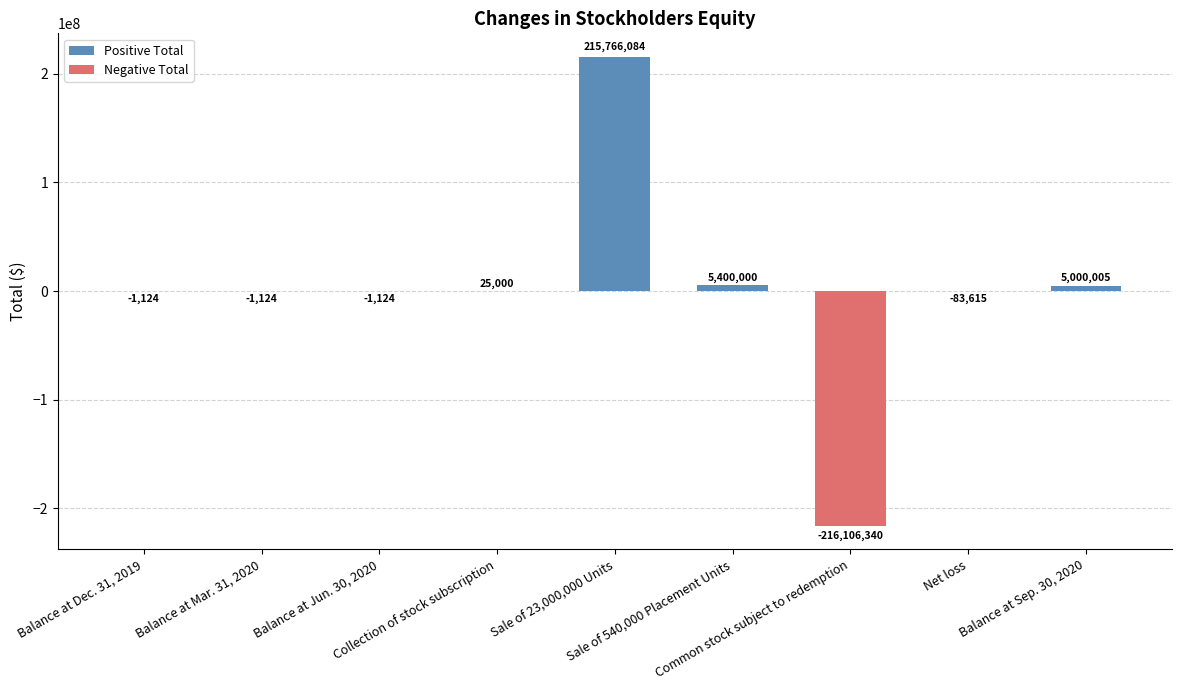

What is the sum of the values at Sale of 540,000 Placement Units and Common stock subject to redemption?

-210706340